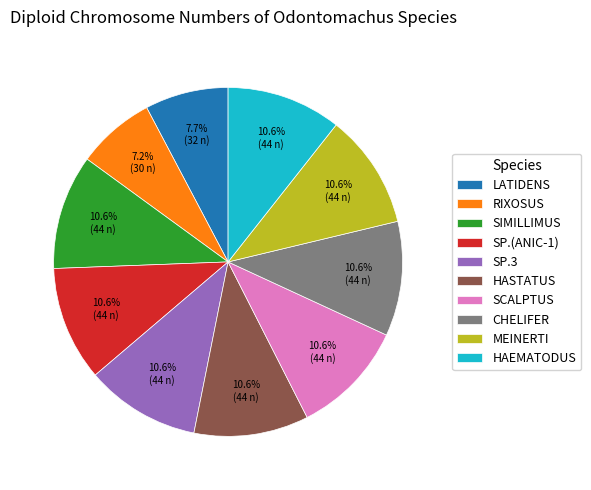

Does any single category account for the majority?

No